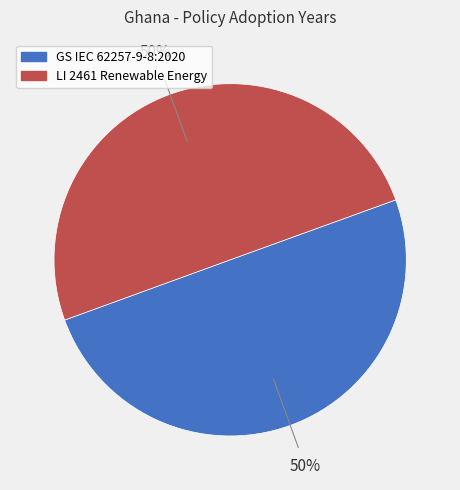

True or false: LI 2461 Renewable Energy accounts for 50% of the total.

True